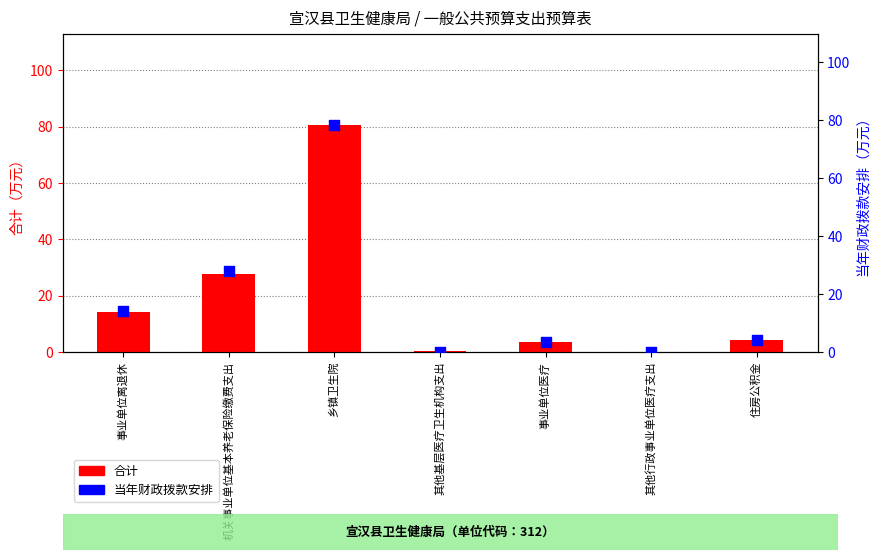

Which series reaches the maximum Y coordinate?

合计